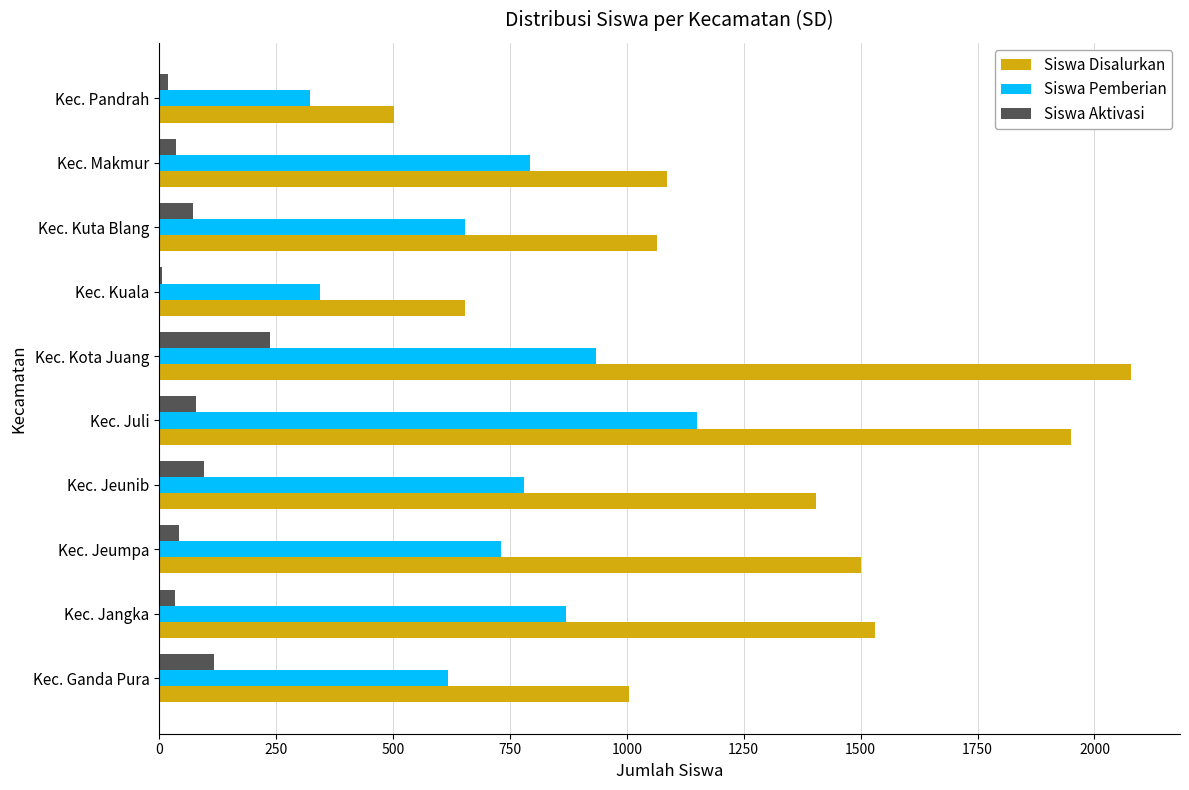

At which label does Siswa Pemberian reach its peak?

Kec. Juli